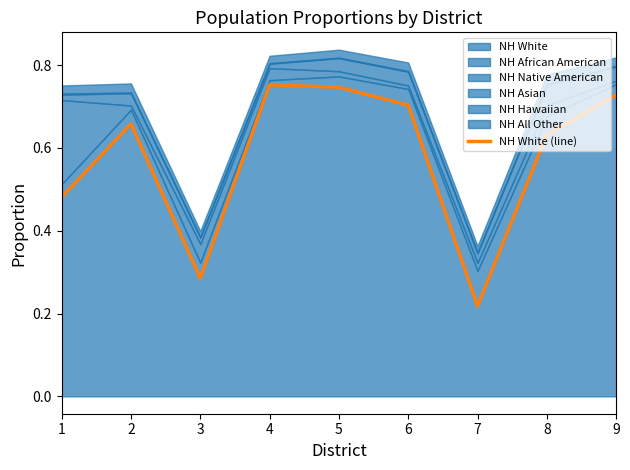

Which has a higher value, 6 or 1?

6